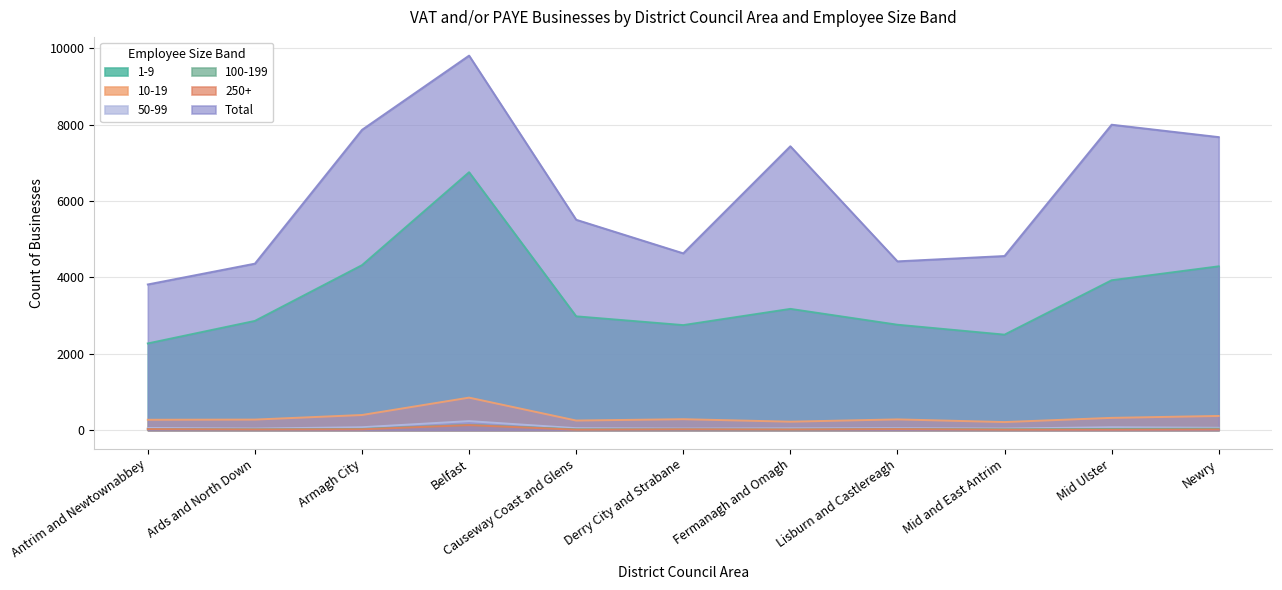

Does the chart have visible grid lines?

Yes